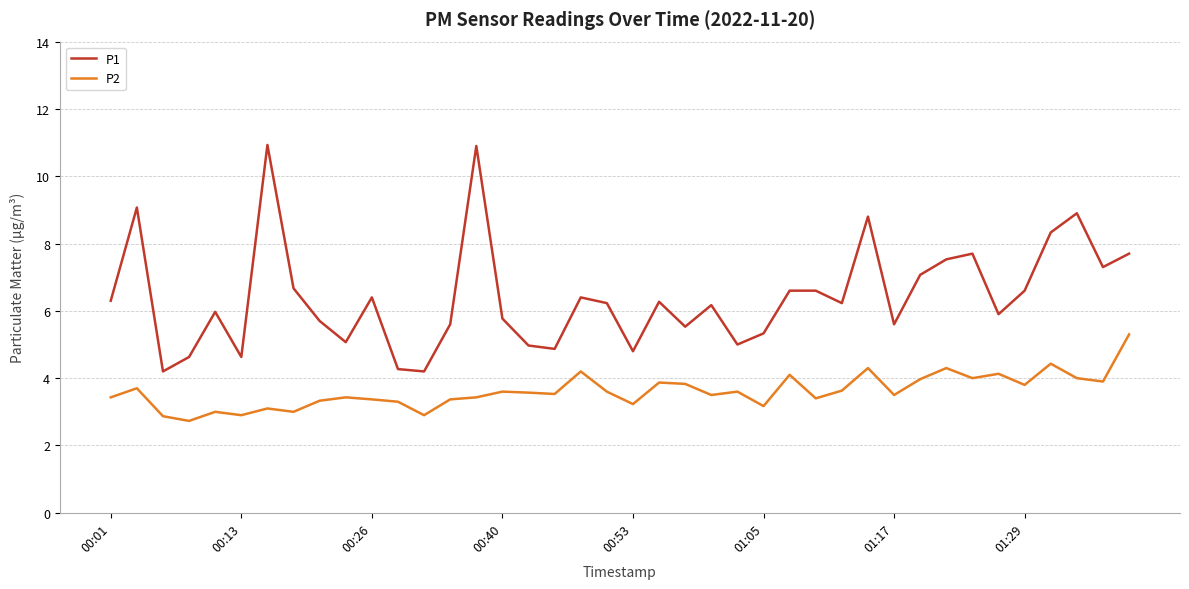

What is the average value of the P2 series?

3.6